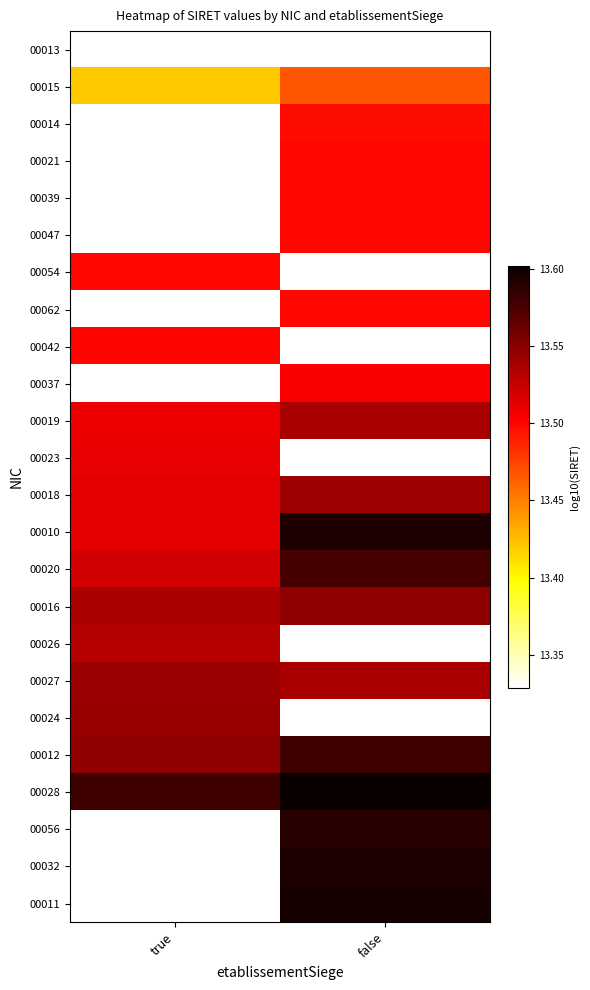

At which label does 00037 first exceed 13?

false